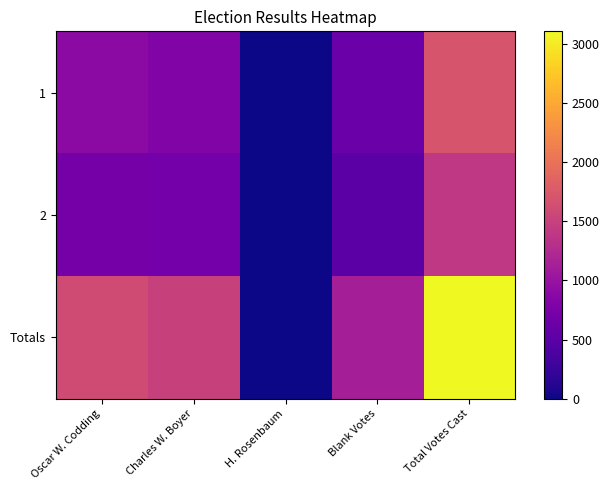

Reading left to right, extract all data points from this chart.

1: Oscar W. Codding=898	Charles W. Boyer=804	H. Rosenbaum=0	Blank Votes=624	Total Votes Cast=1702
2: Oscar W. Codding=710	Charles W. Boyer=693	H. Rosenbaum=1	Blank Votes=498	Total Votes Cast=1404
Totals: Oscar W. Codding=1608	Charles W. Boyer=1497	H. Rosenbaum=1	Blank Votes=1122	Total Votes Cast=3106